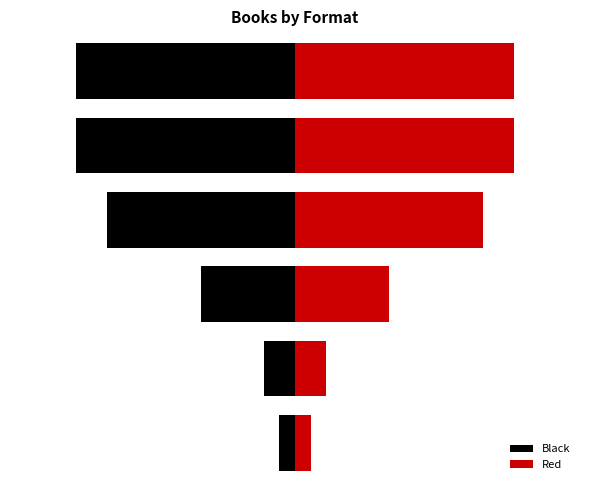

What is the sum of the Red values at 1 and 0?

1.5